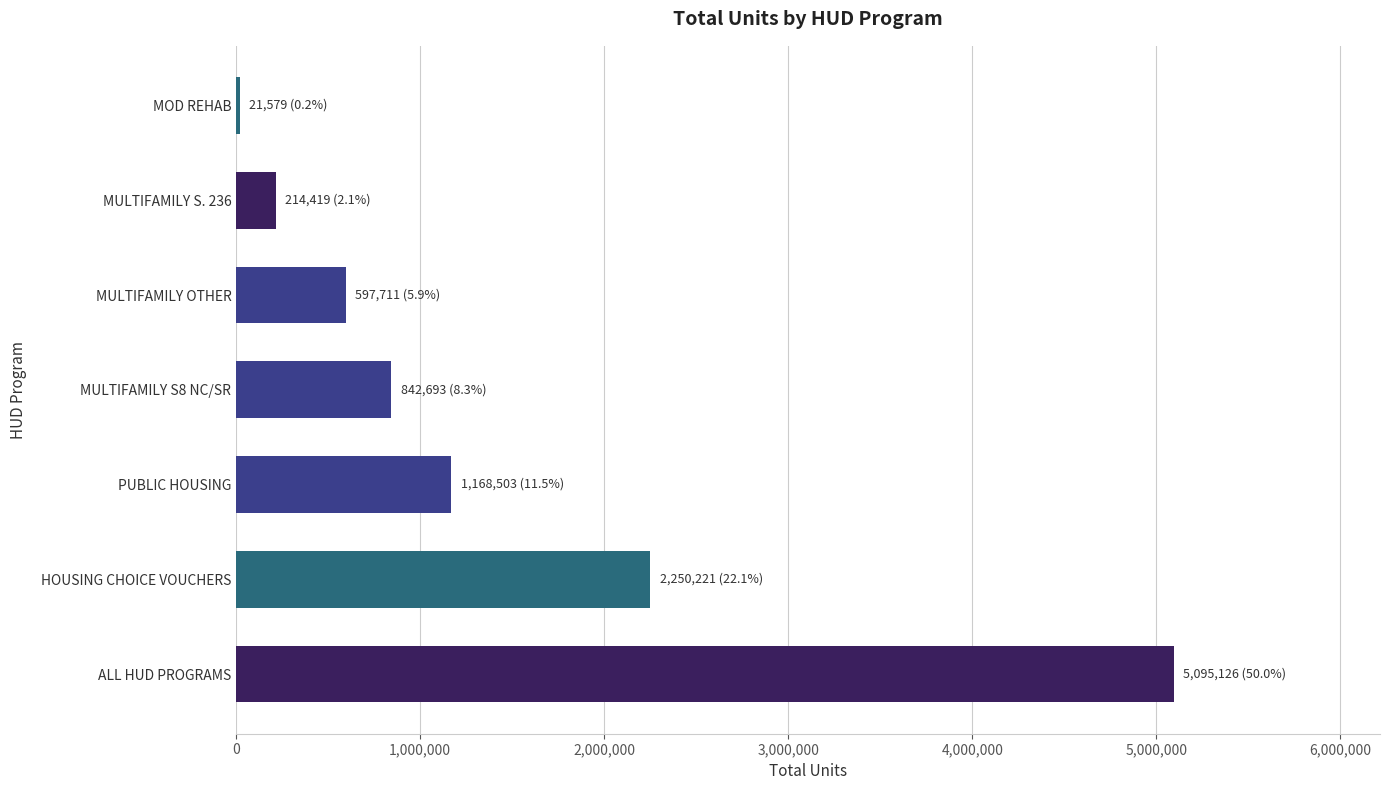

Is it true that the value at ALL HUD PROGRAMS is 5095126?

True